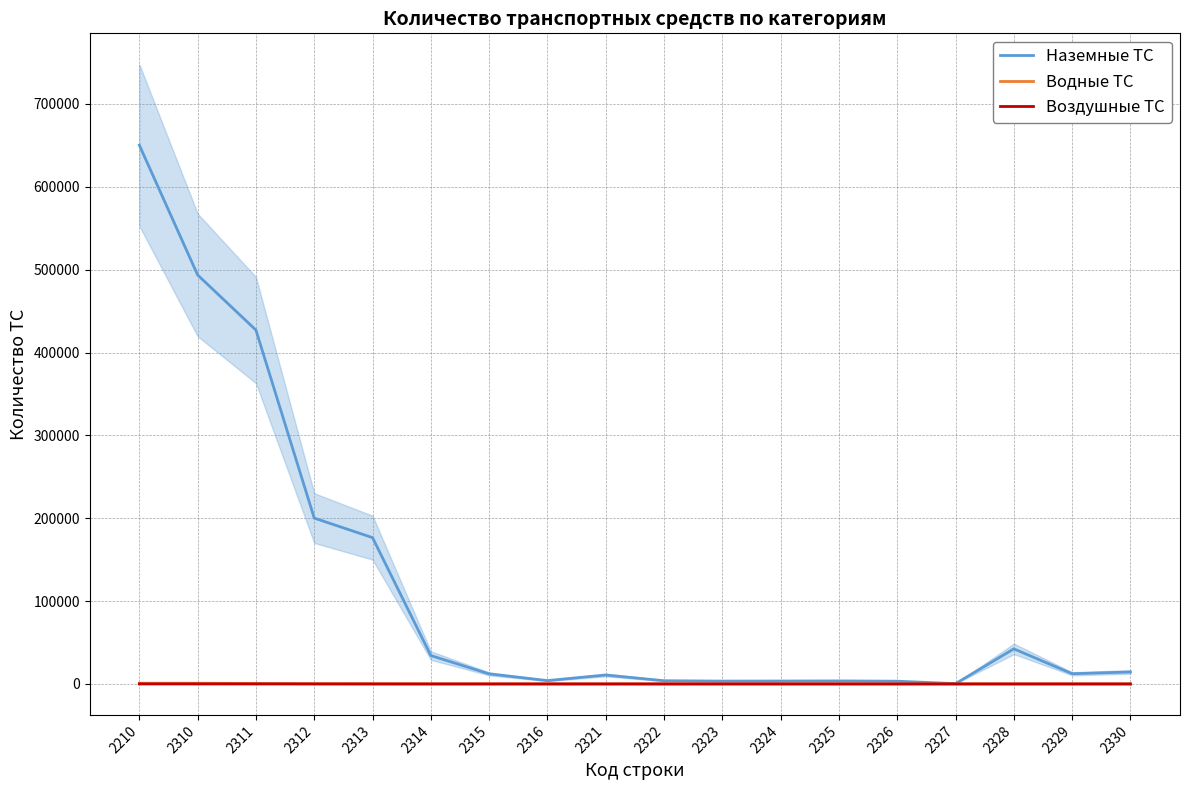

Is the value of Наземные ТС at 2310 greater than the value of Воздушные ТС at 2313?

Yes